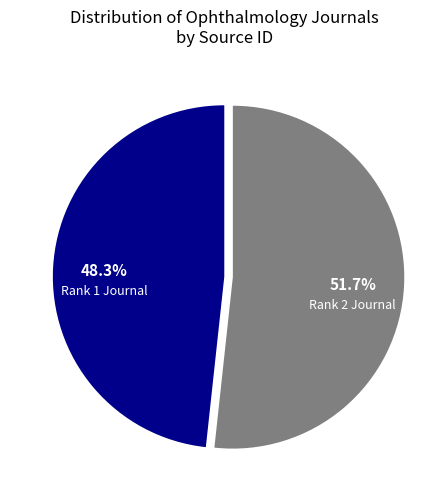

Is there a majority slice in this chart?

Yes